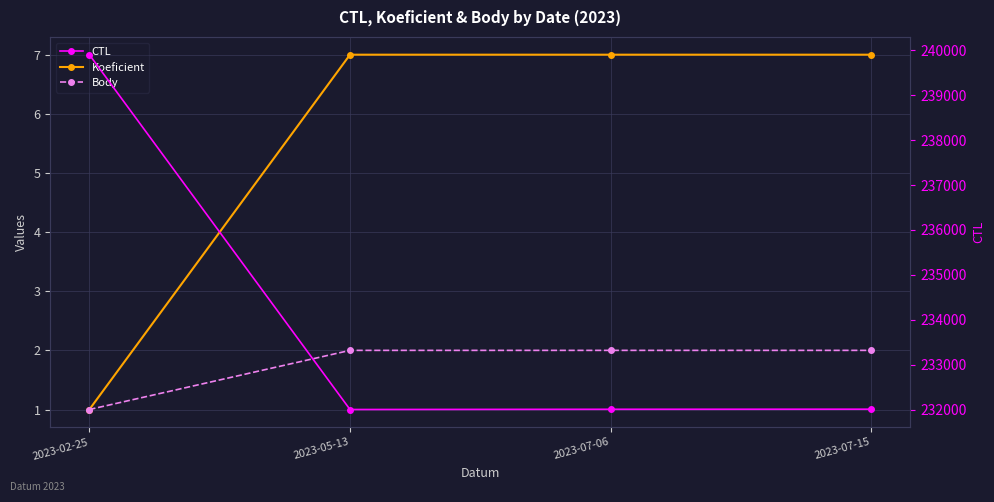

Is the value of Koeficient at 2023-02-25 greater than the value of Body at 2023-05-13?

No